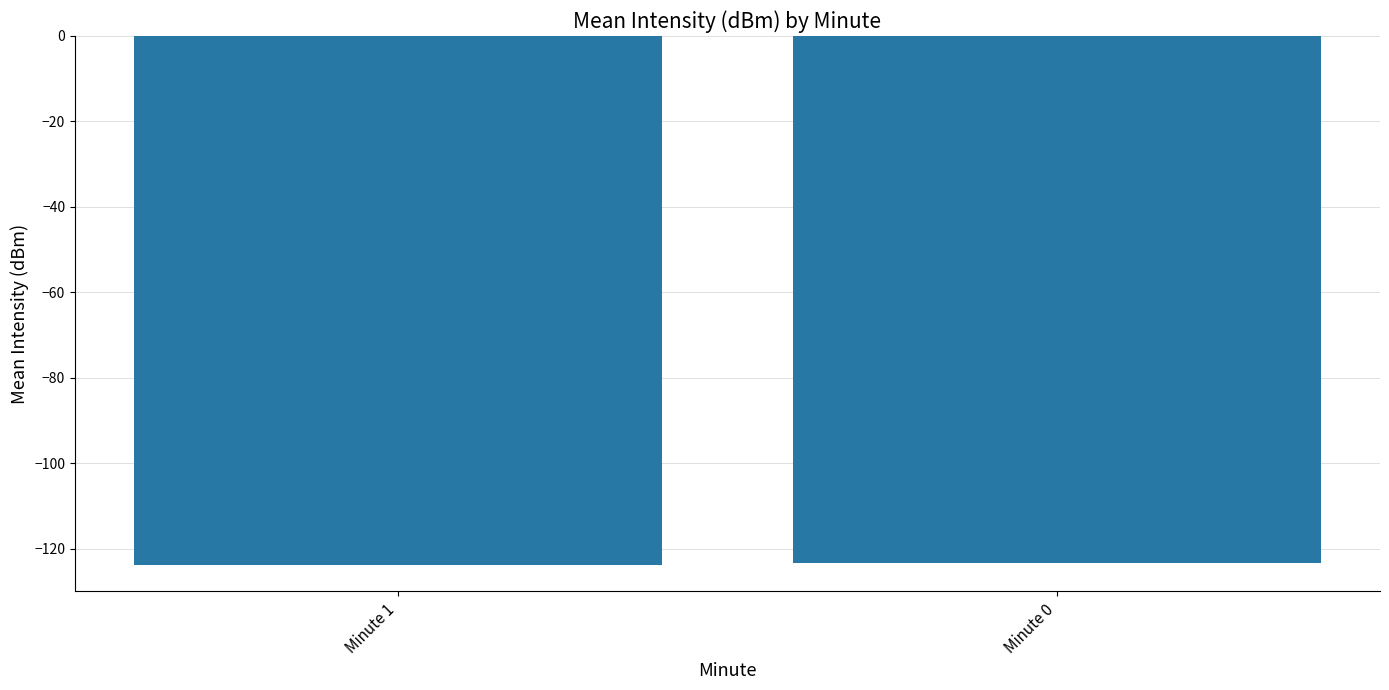

What is the average value?

-123.6